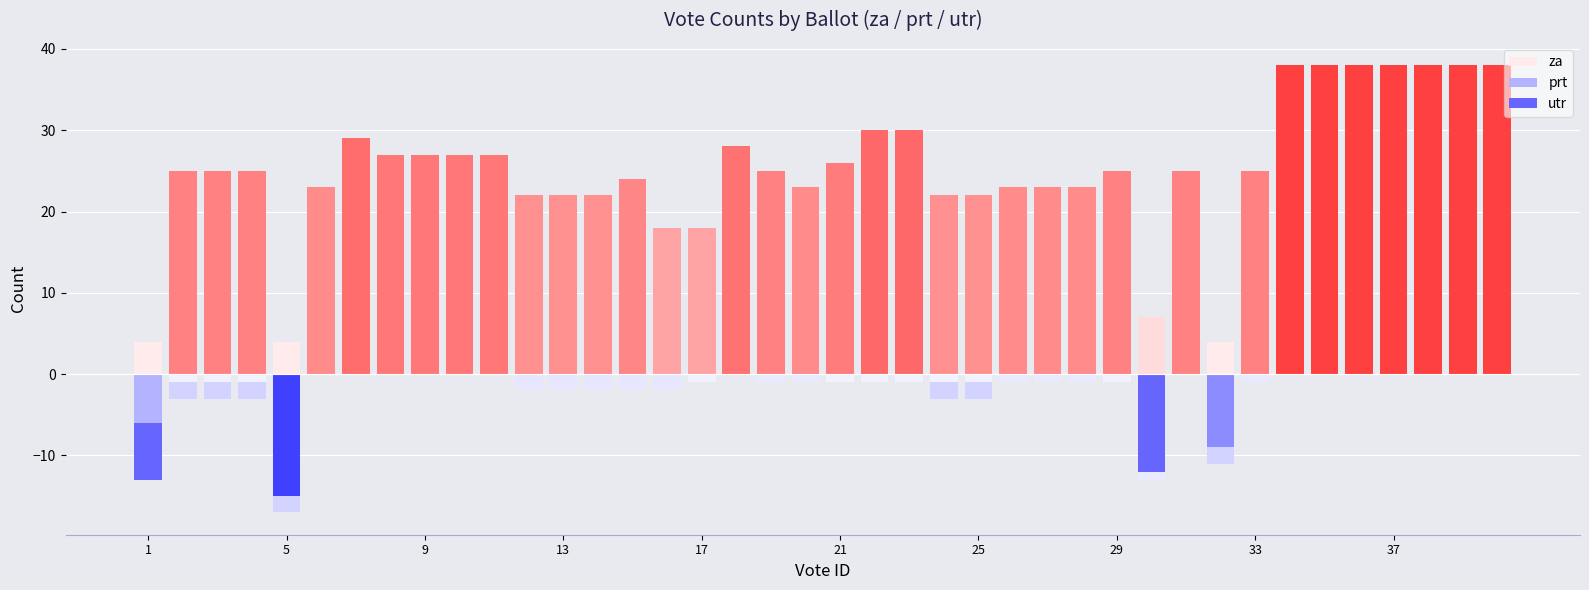

What are all the series names shown in the legend?

za, prt, utr